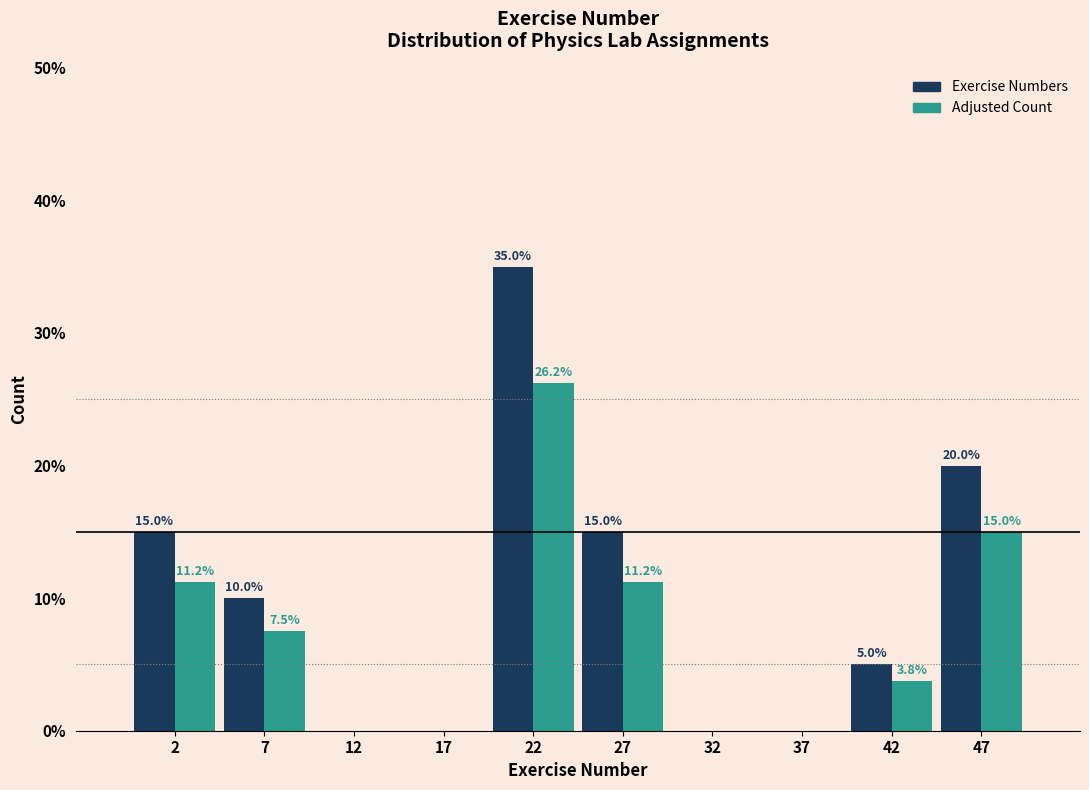

In the Exercise Numbers series, which range on the x-axis has the tallest bar?

20 to 25